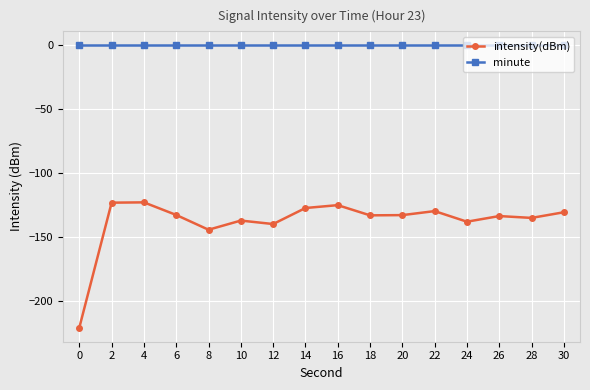

What is the smallest value displayed?

-220.5